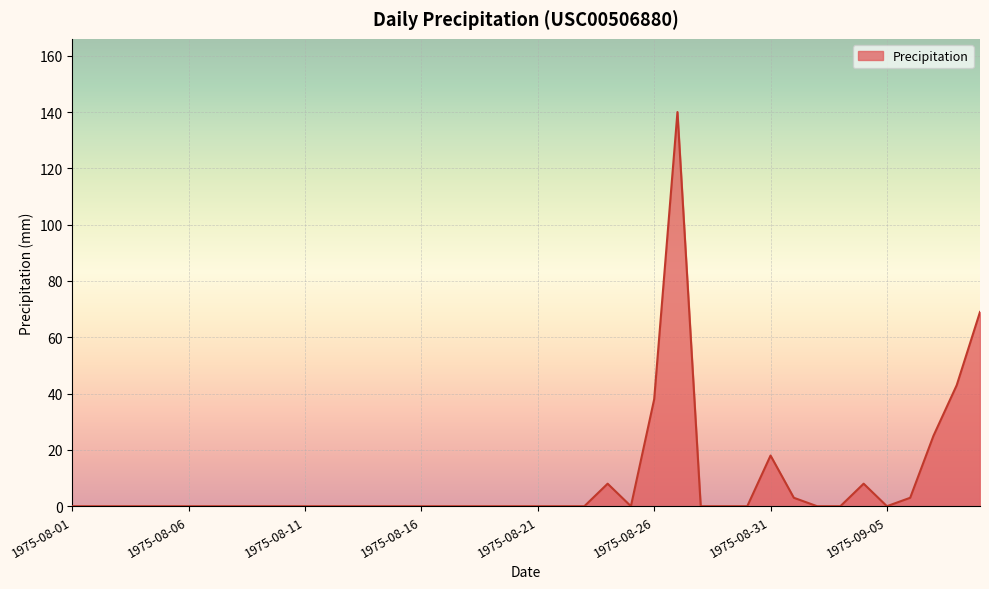

What is the maximum value shown in the chart?

140